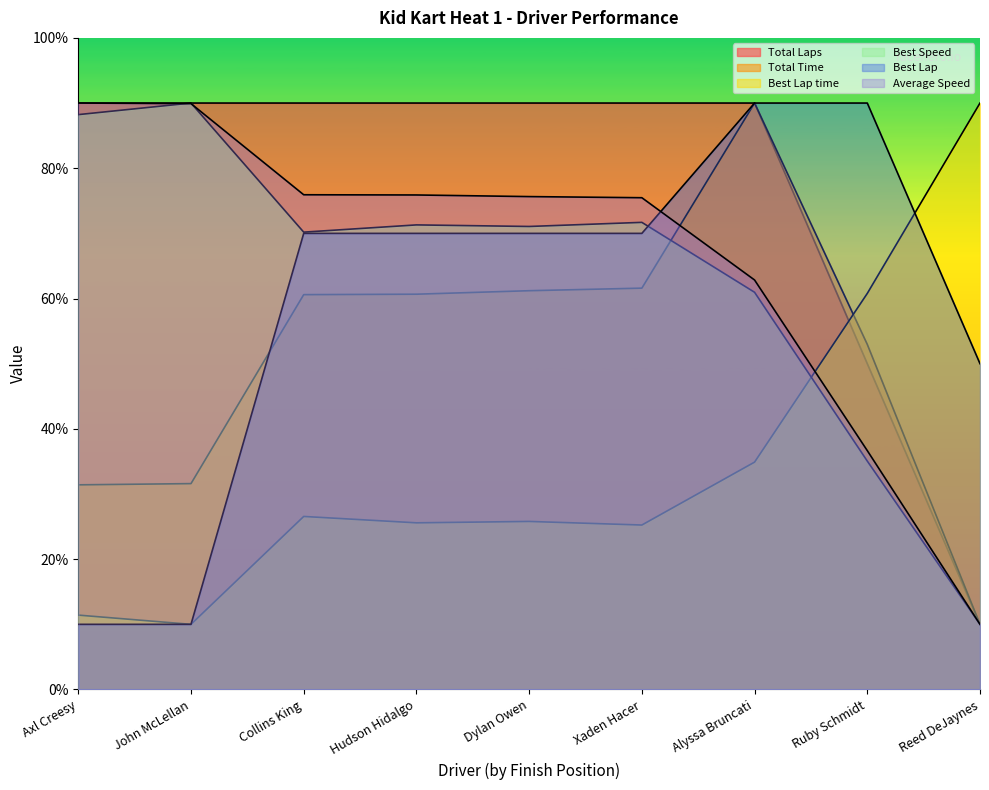

Does the chart have visible grid lines?

No